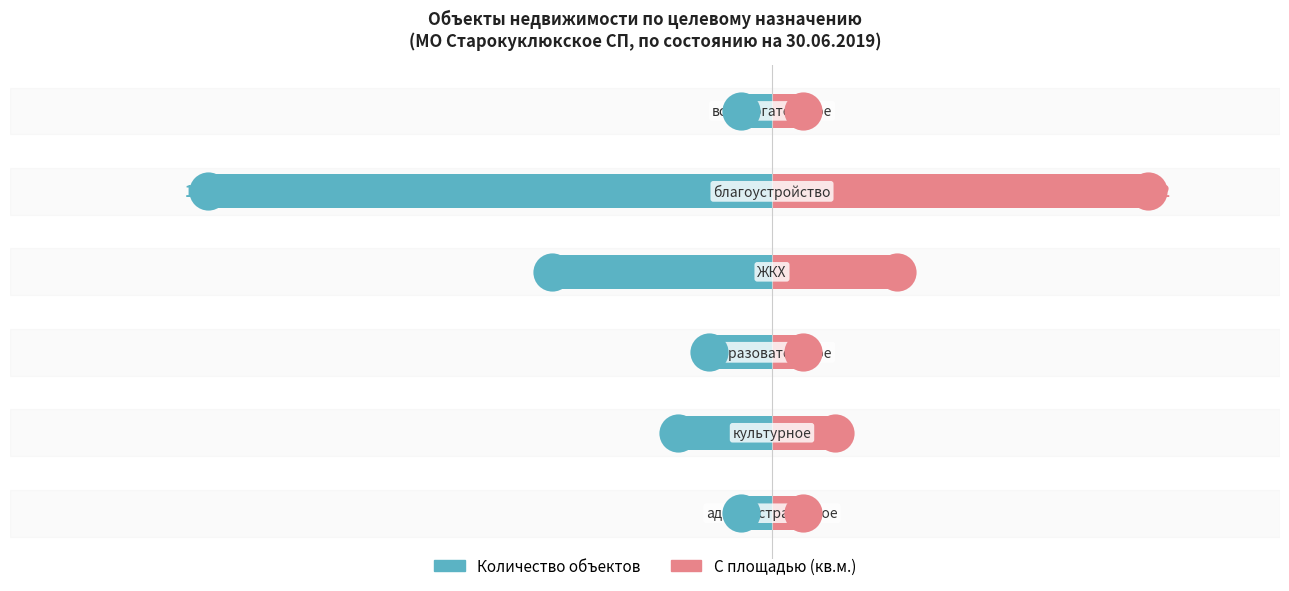

Which series reaches the maximum Y coordinate?

С площадью (кв.м.)